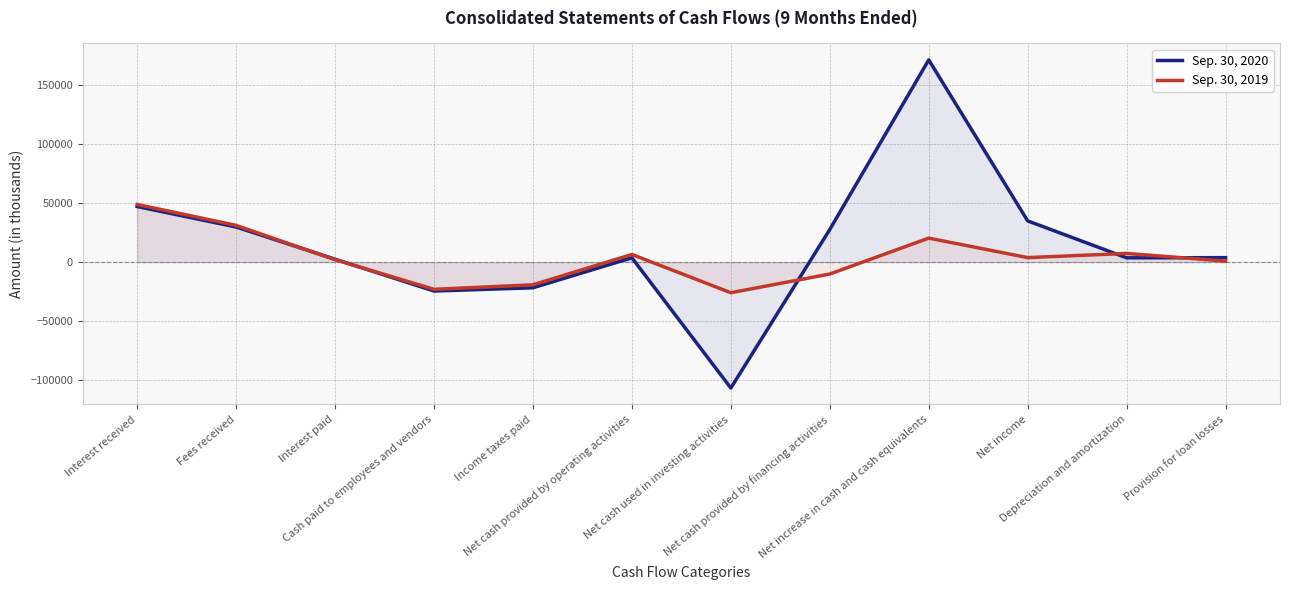

How many values in Sep. 30, 2019 are below zero?

4